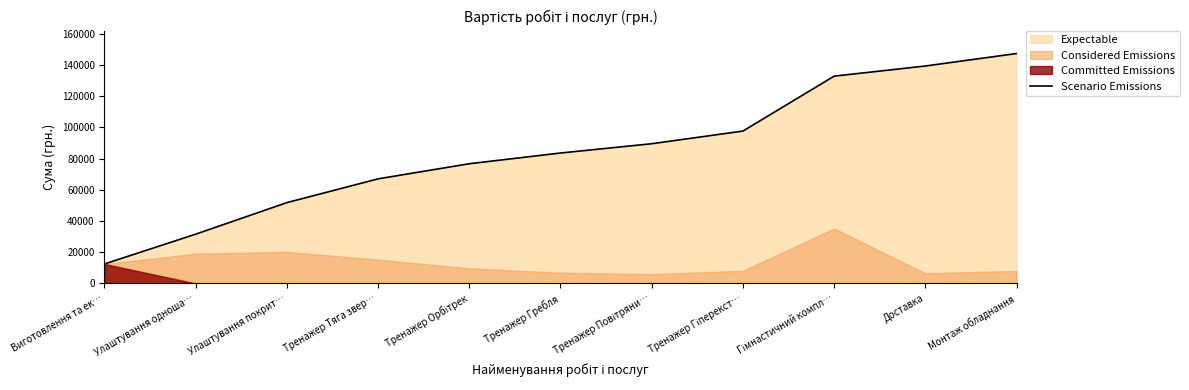

Which has a higher value, Улаштування одноша… or Гімнастичний компл…?

Гімнастичний компл…